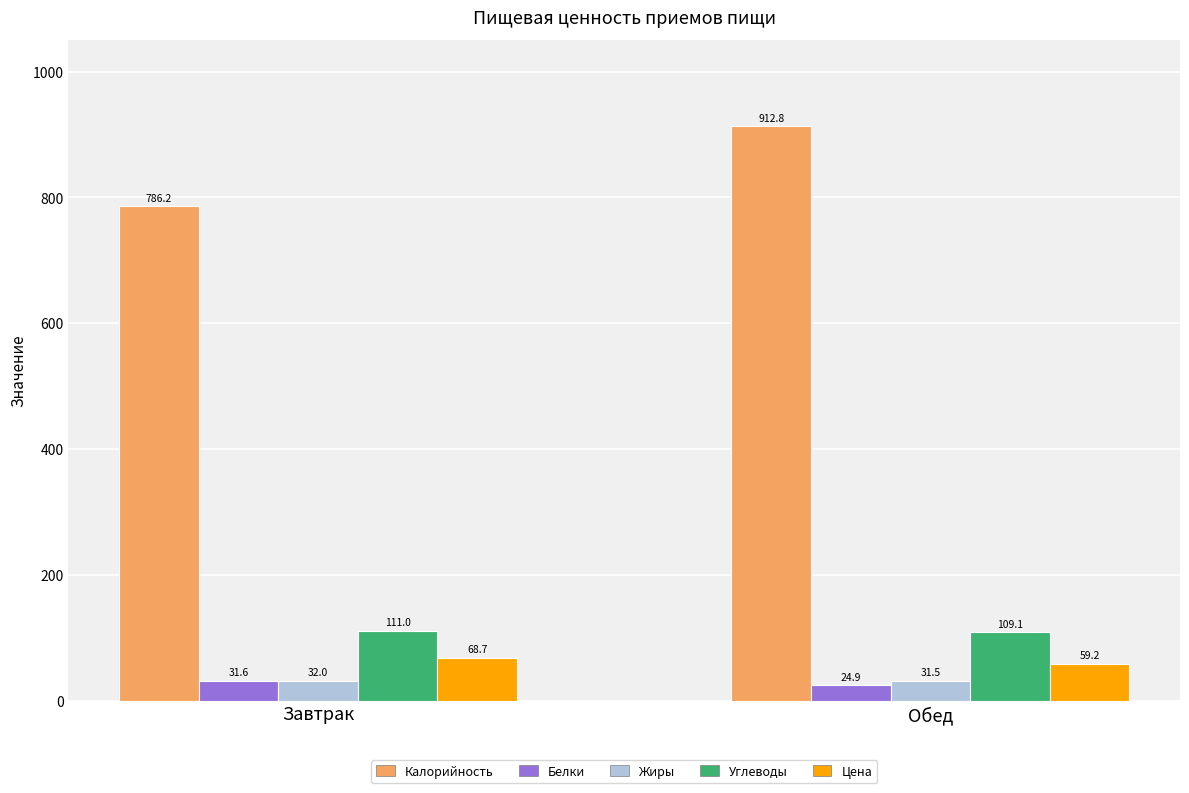

Reading left to right, what are all the values shown in this chart?

Калорийность: Завтрак=786.2	Обед=912.8
Белки: Завтрак=31.6	Обед=24.9
Жиры: Завтрак=32.0	Обед=31.5
Углеводы: Завтрак=111.0	Обед=109.1
Цена: Завтрак=68.7	Обед=59.2